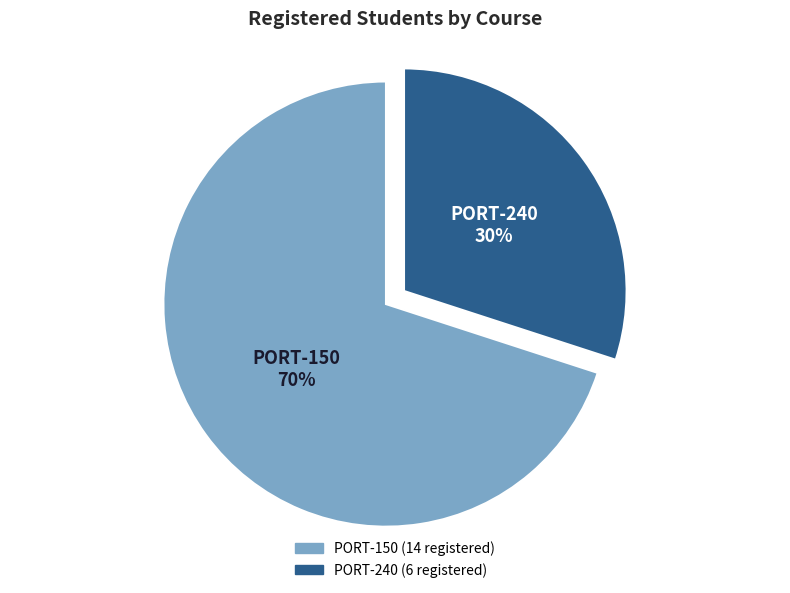

Approximately how many times larger is the value at PORT-150 compared to PORT-240?

2.3